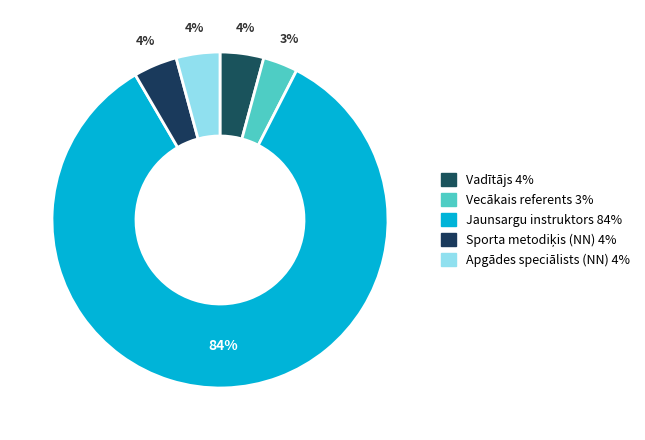

Count the number of slices in the pie.

5